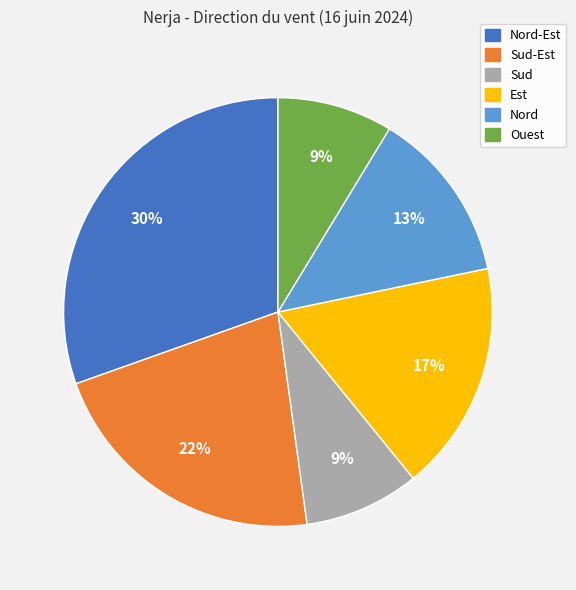

To the nearest percent, what is the average slice percentage?

17%